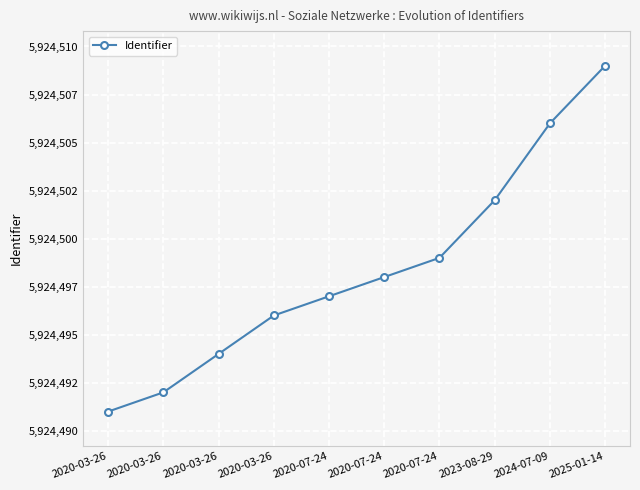

Does the chart have visible grid lines?

Yes